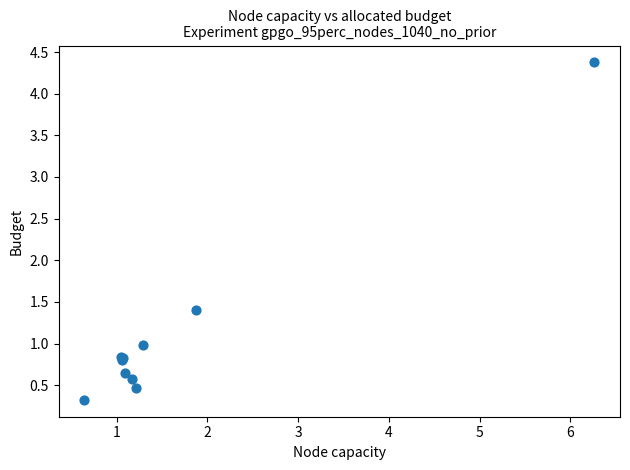

What Y value in the scatter plot is closest to 2?

1.4